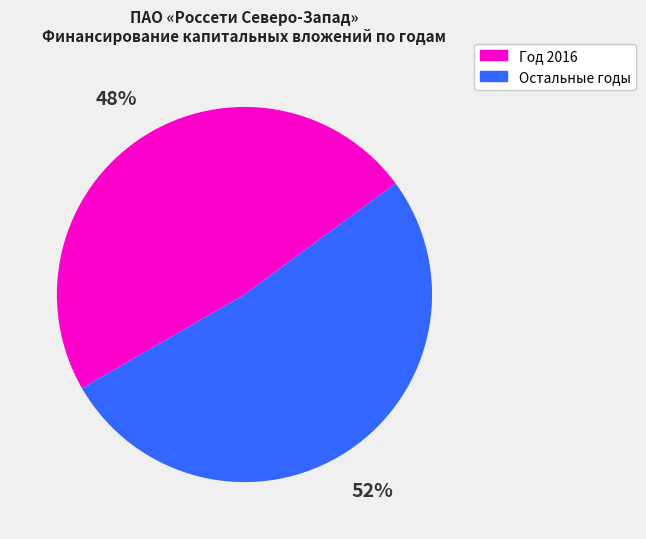

Is there a majority slice in this chart?

Yes